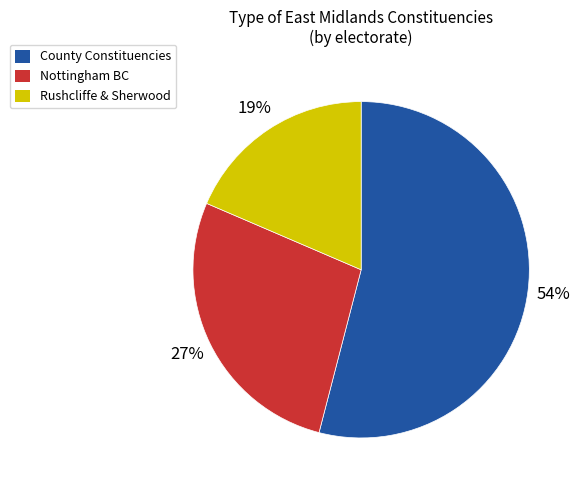

Does any single category account for the majority?

Yes